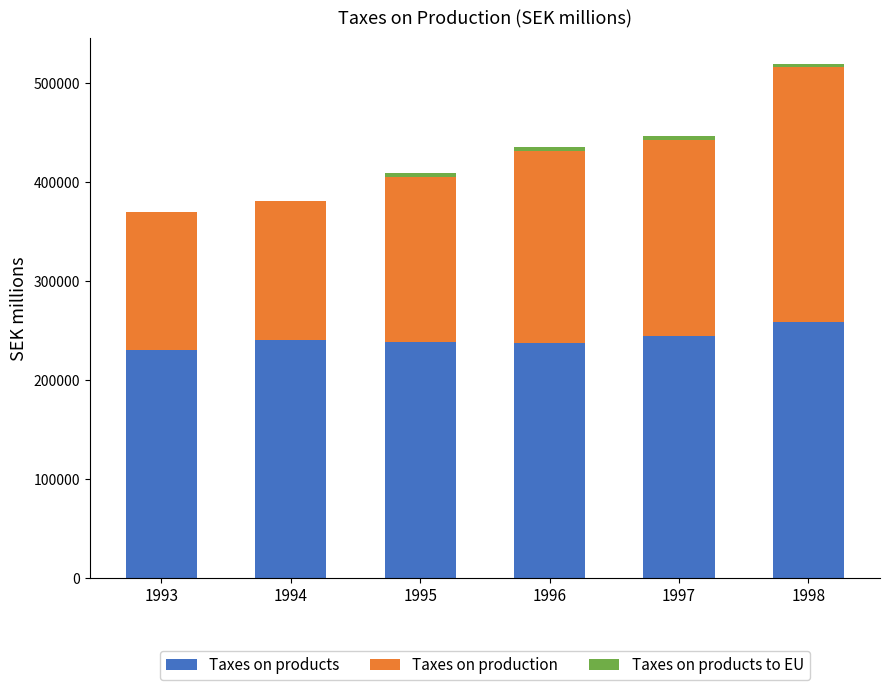

The value of Taxes on products at 1994 is 240525. True or false?

True